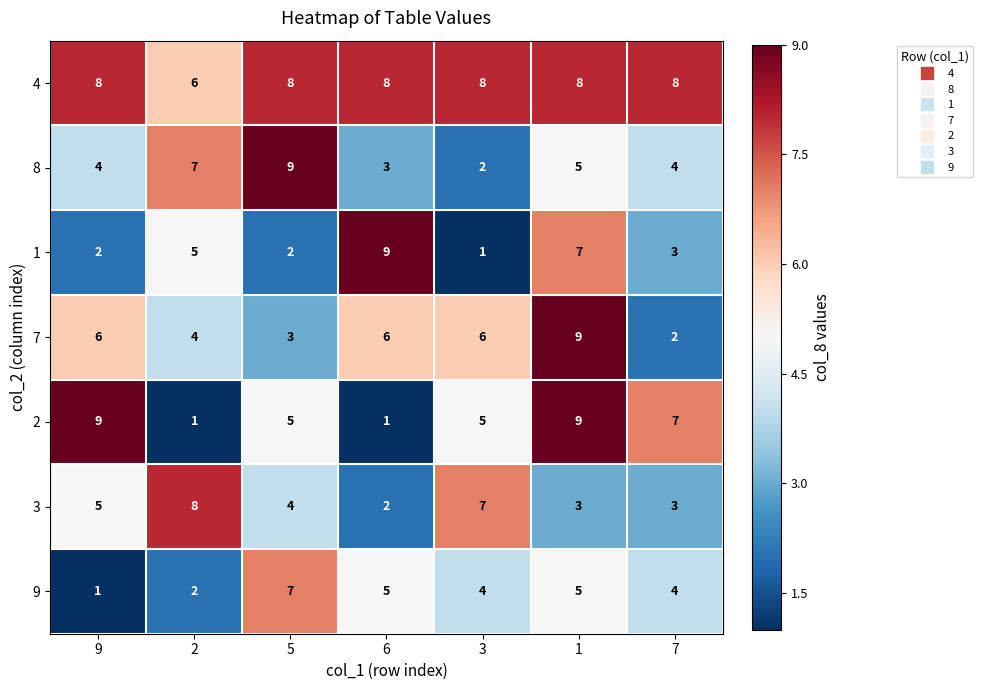

What value does the 7 series have at 6?

6